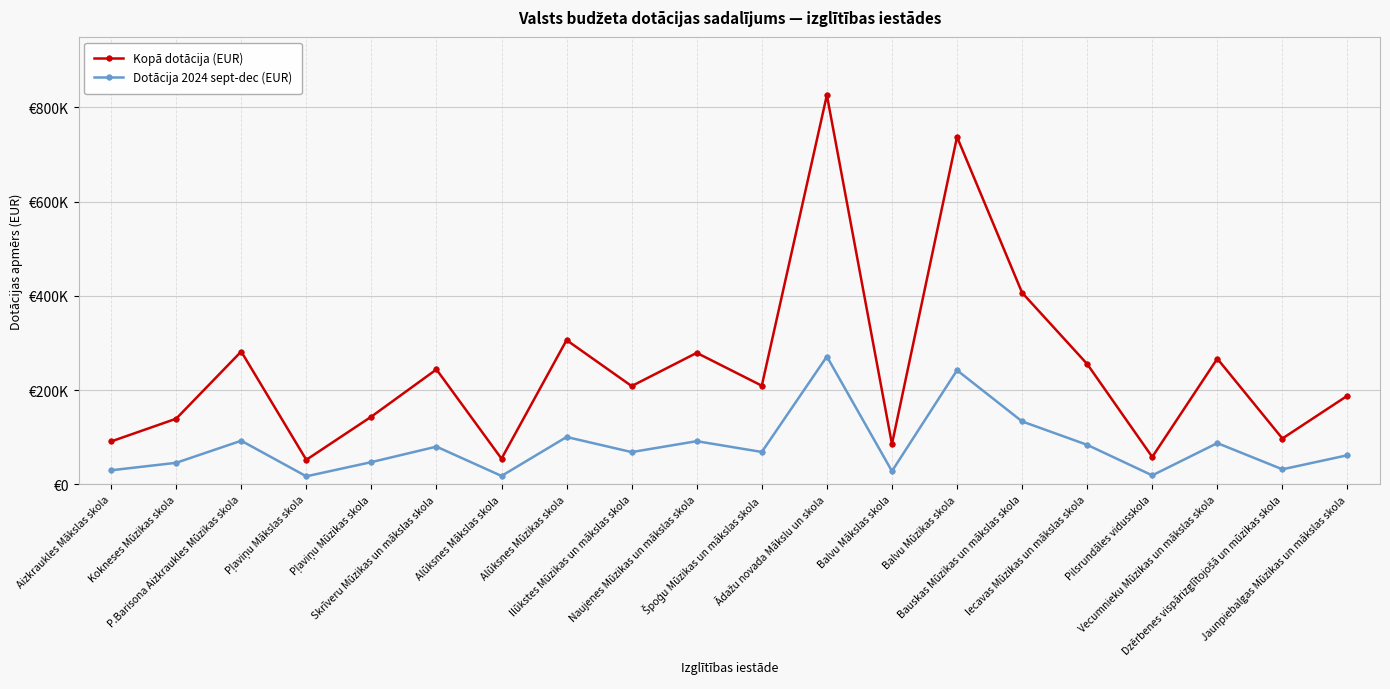

True or false: Dotācija 2024 sept-dec (EUR) and Kopā dotācija (EUR) cross at least once.

False